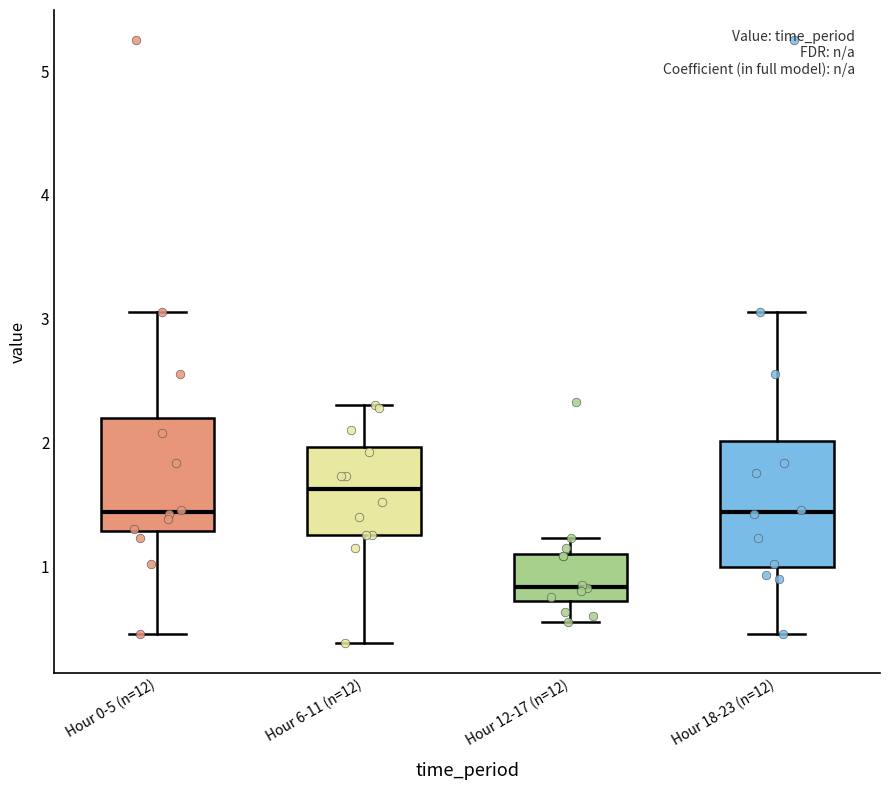

Reading left to right, read every box against the y-axis: the position of its median line, the range the box covers, and the ends of its whiskers. The values are not printed on the chart, so give them approximately, as read against the axis.

Hour 0-5 (n=12): median 1.4, box 1.3 to 2.2, whiskers 0.5 to 3.1
Hour 6-11 (n=12): median 1.6, box 1.3 to 2.0, whiskers 0.4 to 2.3
Hour 12-17 (n=12): median 0.8, box 0.7 to 1.1, whiskers 0.6 to 1.2
Hour 18-23 (n=12): median 1.4, box 1.0 to 2.0, whiskers 0.5 to 3.1